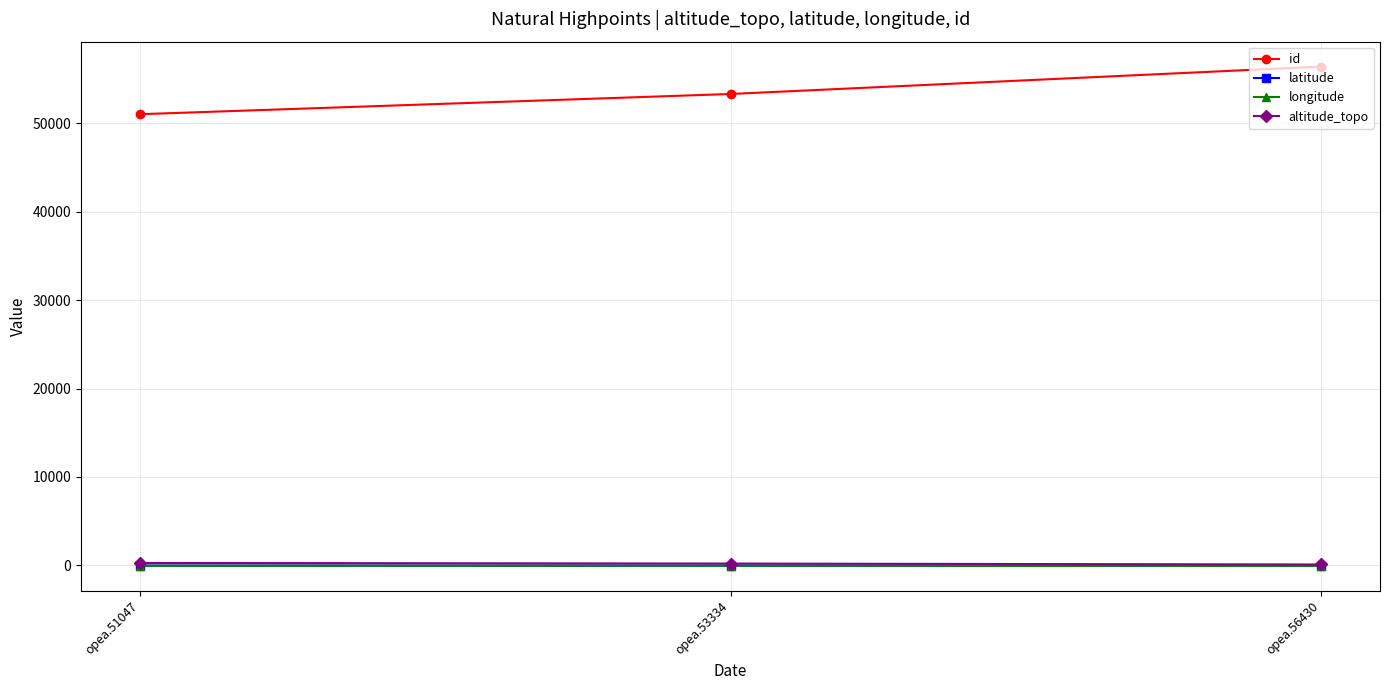

Which series has the widest spread of values?

id